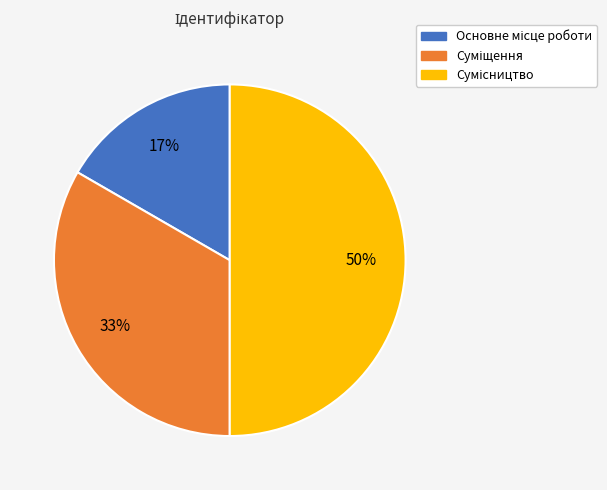

To the nearest percent, what is the difference between the largest and smallest slice percentages?

33%